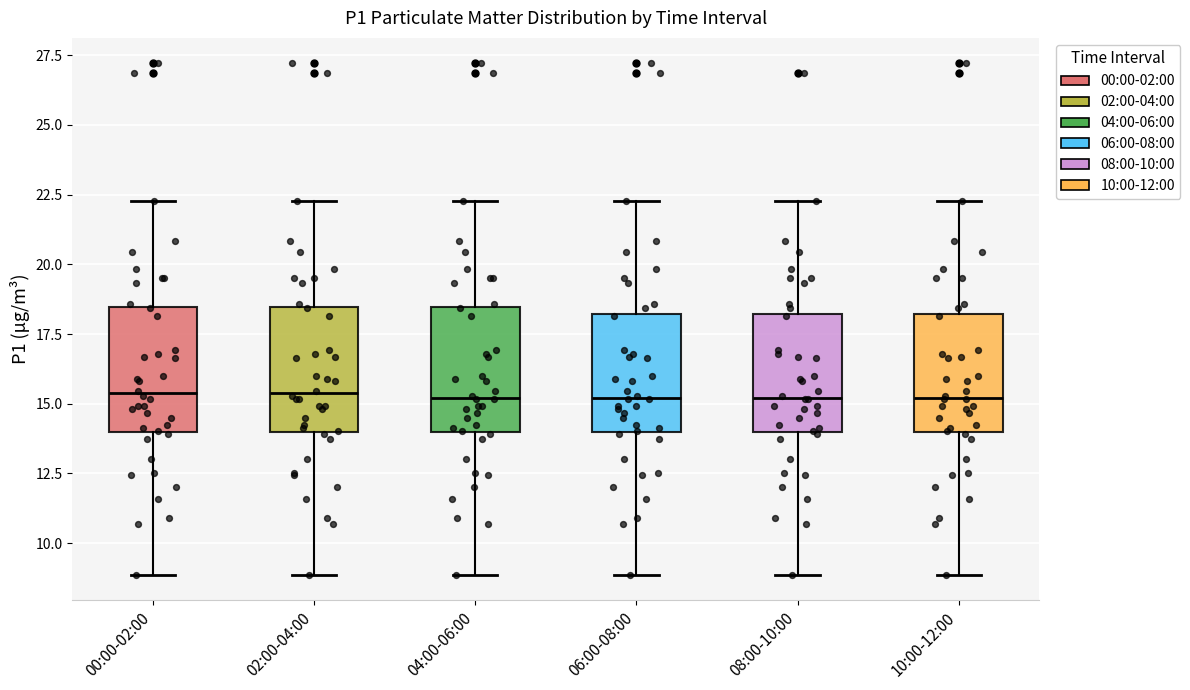

Reading left to right, read every box against the y-axis: the position of its median line, the range the box covers, and the ends of its whiskers. The values are not printed on the chart, so give them approximately, as read against the axis.

00:00-02:00: median 15.5, box 14.0 to 18.5, whiskers 9.0 to 22.5
02:00-04:00: median 15.5, box 14.0 to 18.5, whiskers 9.0 to 22.5
04:00-06:00: median 15.0, box 14.0 to 18.5, whiskers 9.0 to 22.5
06:00-08:00: median 15.0, box 14.0 to 18.0, whiskers 9.0 to 22.5
08:00-10:00: median 15.0, box 14.0 to 18.0, whiskers 9.0 to 22.5
10:00-12:00: median 15.0, box 14.0 to 18.0, whiskers 9.0 to 22.5